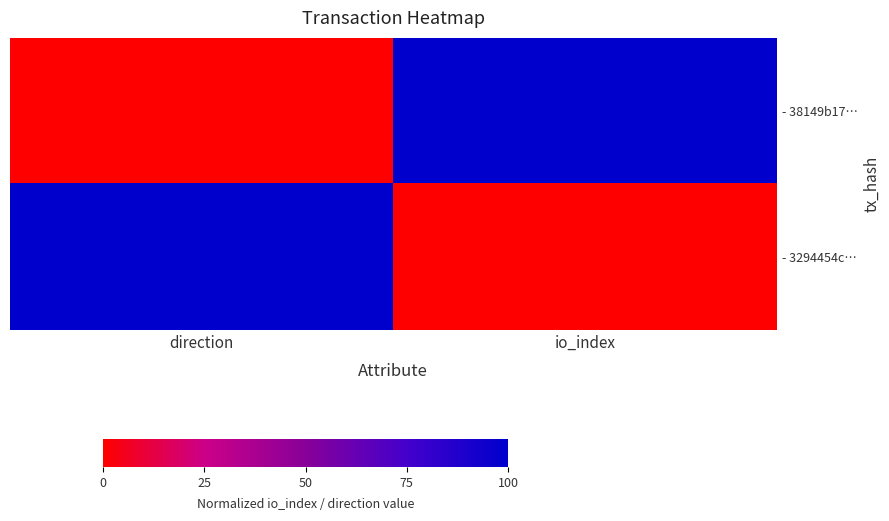

Which series has the largest range (max minus min)?

- 38149b17…